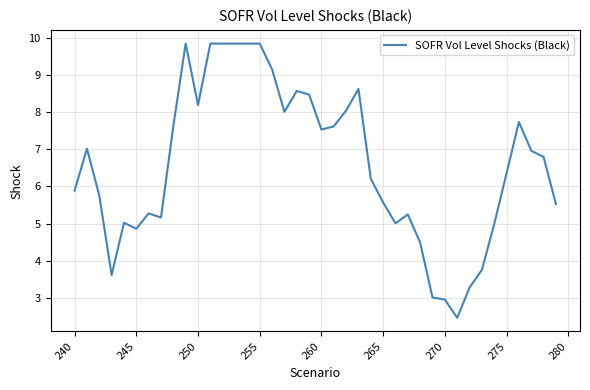

What is the difference between the maximum and minimum values?

7.4